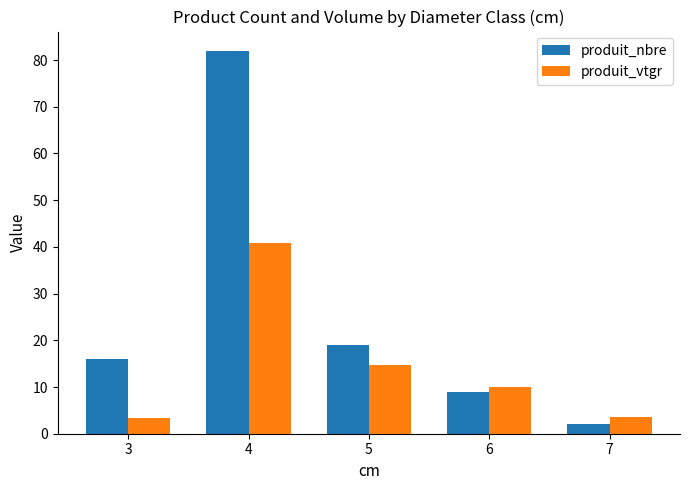

Where is produit_nbre nearest to the value 42?

5